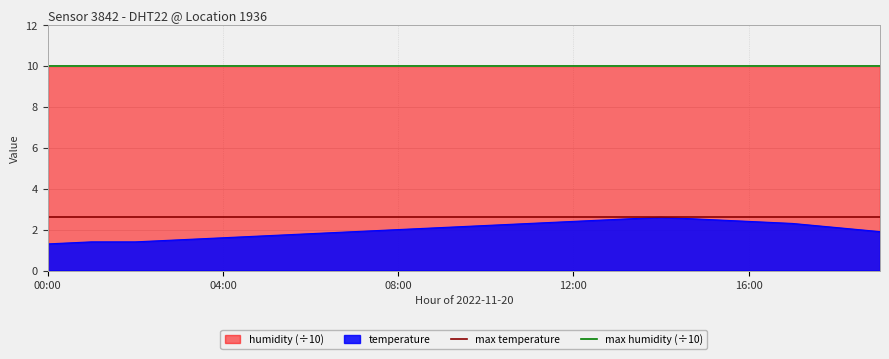

What is the highest value of the temperature series?

2.6